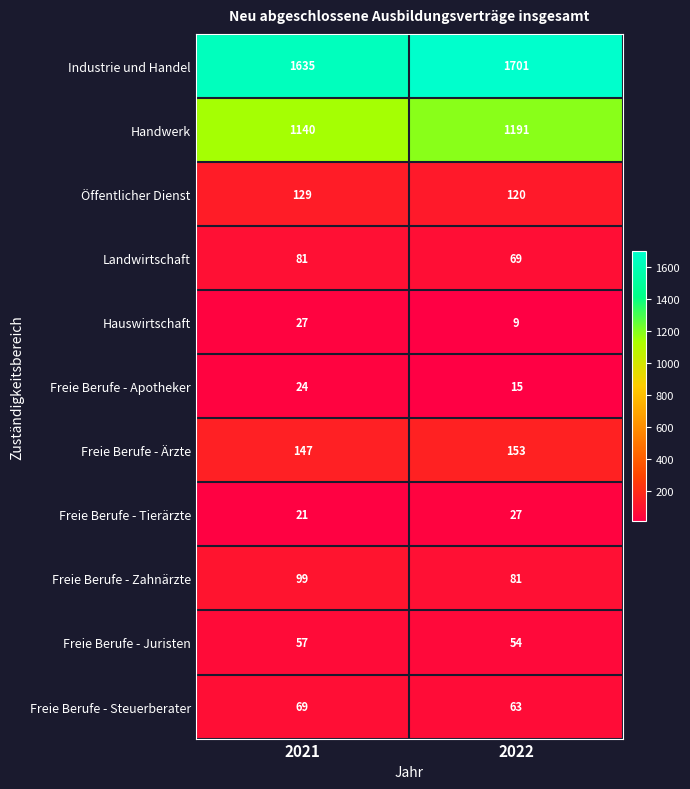

Is it true that Industrie und Handel equals 1701 at 2022?

True